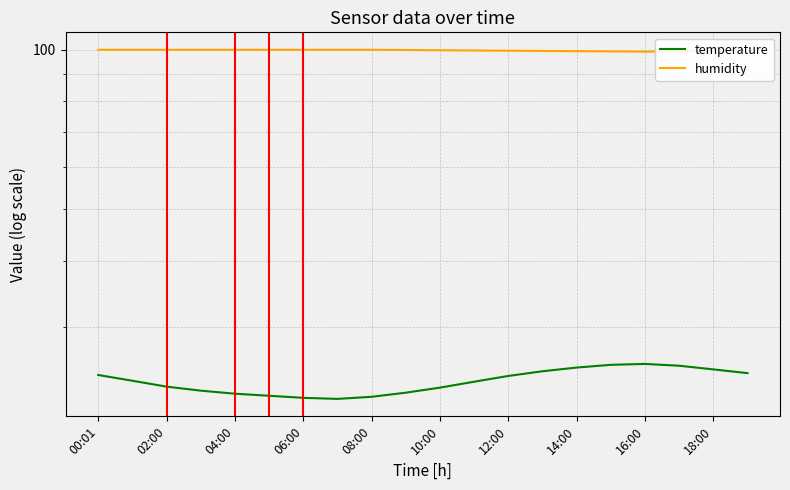

True or false: temperature and humidity cross at least once.

False